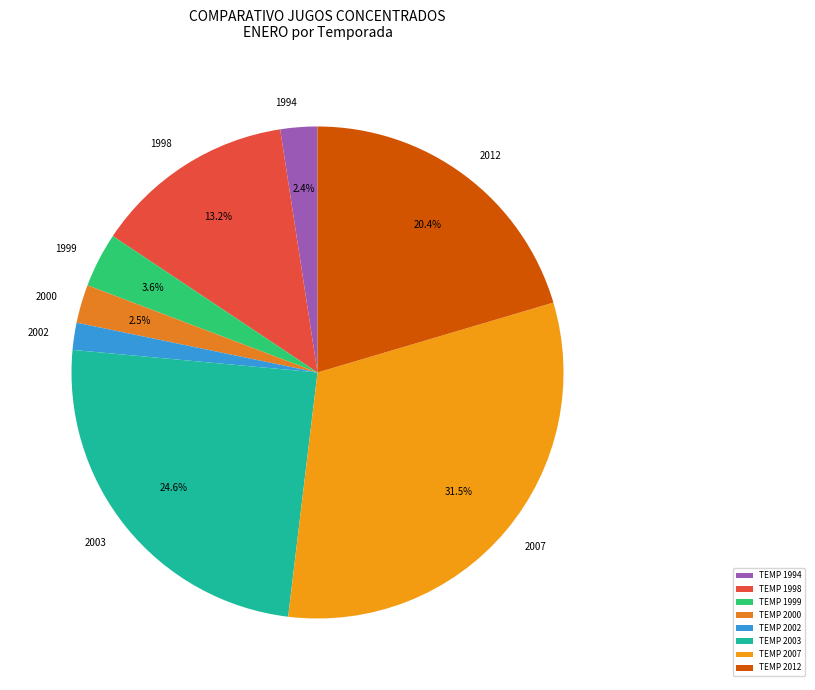

Approximately how many times larger is the value at 1999 compared to 1998?

0.3